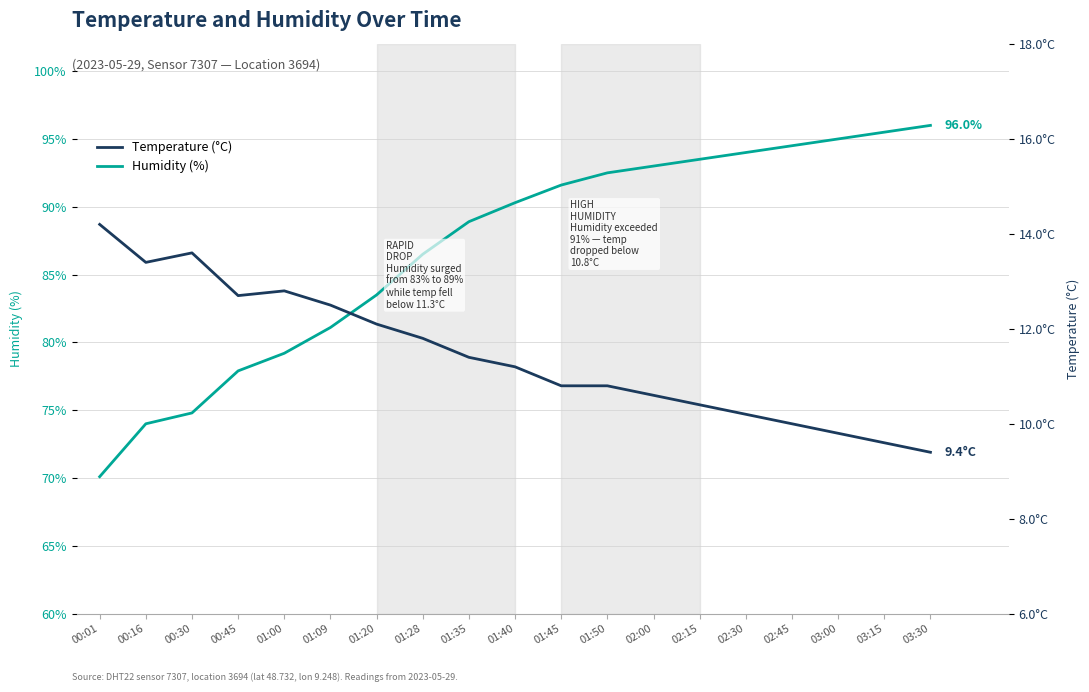

True or false: Humidity and Temperature cross at least once.

False